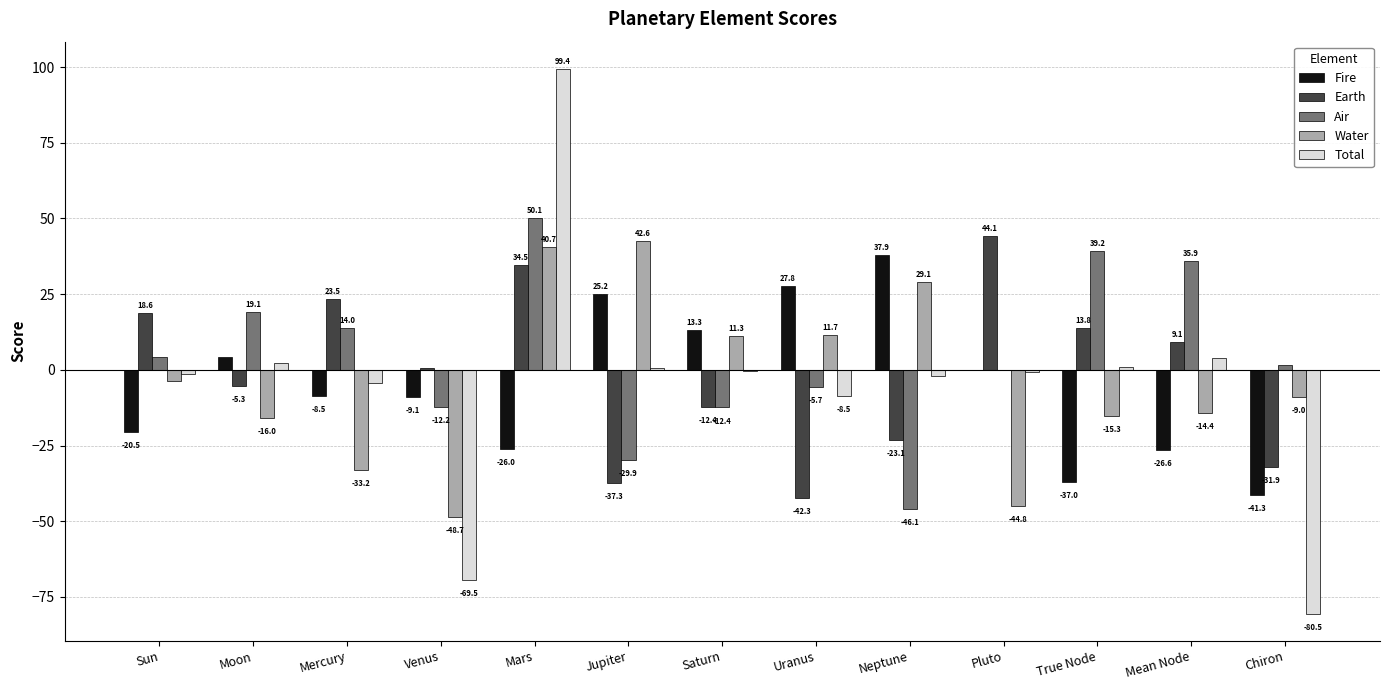

What is the sum of the Earth values at Pluto and Mean Node?

53.2